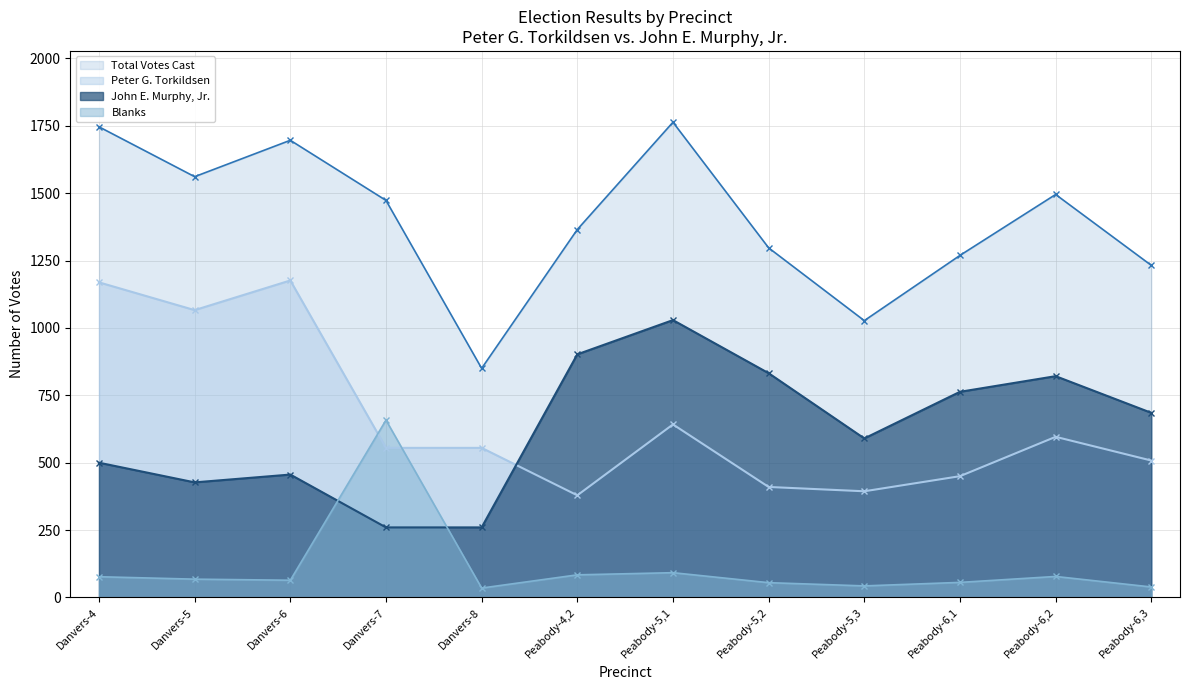

What is the difference between the highest and lowest values at Danvers-6?

1632